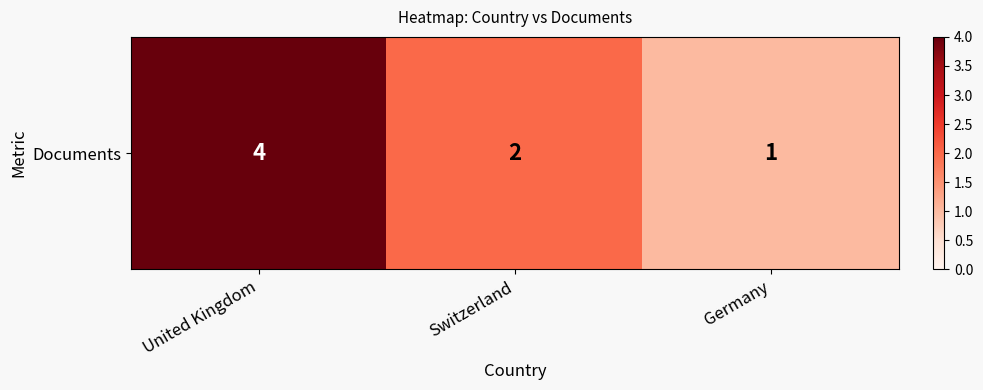

Which label corresponds to the largest value in the chart?

United Kingdom